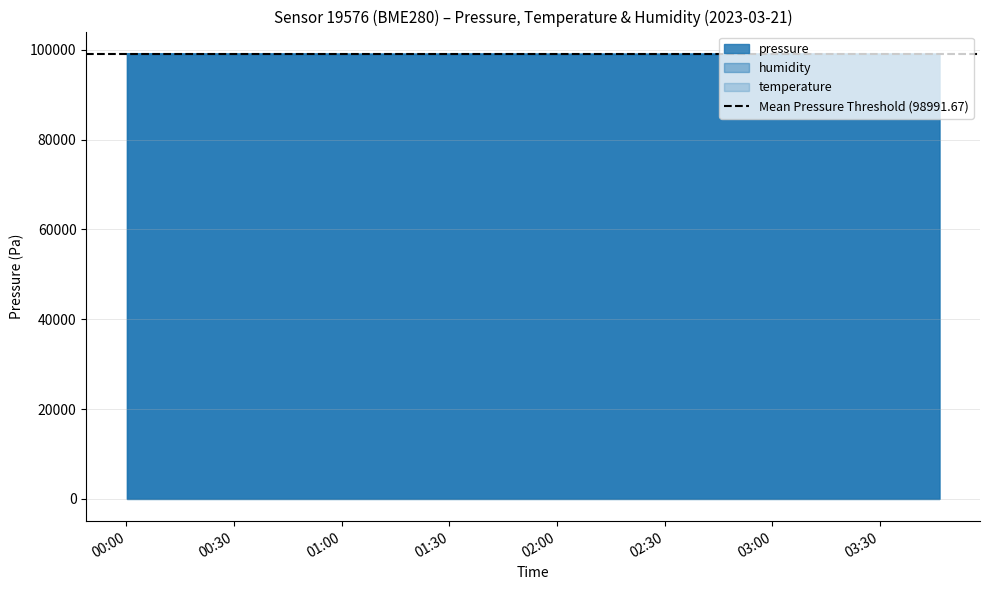

Reading left to right, extract all data points from this chart.

pressure: 99075.3	99065.1	99059.0	99054.7	99046.7	99050.8	99046.7	99038.5	99034.7	99031.8	99034.3	99030.5	99022.8	99009.7	99005.2	99004.5	99007.2	99005.3	99011.7	99000.2	99000.6	98996.7	98993.5	98982.8	98980.6	98970.8	98968.2	98961.3	98957.9	98959.9	98955.3	98953.1	98946.7	98929.3	98938.2	98920.2	98914.8	98905.0	98897.8	98899.5
temperature: 99066.9	99075.3	99041.5	99037.3	99033.1	99028.8	99033.1	99041.5	99054.2	99028.8	99062.7	99033.1	98999.2	98986.5	98995.0	99016.1	98995.0	99020.4	99020.4	99037.3	99045.7	99033.1	99024.6	98982.3	98961.2	99003.5	98986.5	98952.7	98935.8	98973.9	98982.3	98999.2	98999.2	99003.5	99037.3	98948.5	98973.9	98978.1	98910.4	98897.8
humidity: 98897.8	98898.9	98904.5	98911.9	98911.5	98924.2	98916.4	98920.8	98924.9	98931.6	98925.7	98928.7	98939.1	98937.2	98948.0	98943.2	98948.8	98951.7	98951.7	98958.1	98948.4	98959.2	98962.5	98972.6	98999.8	98996.8	99008.7	99021.4	99040.7	99038.9	99044.4	99039.2	99048.9	99057.5	99057.5	99070.9	99070.5	99071.2	99075.3	99072.7